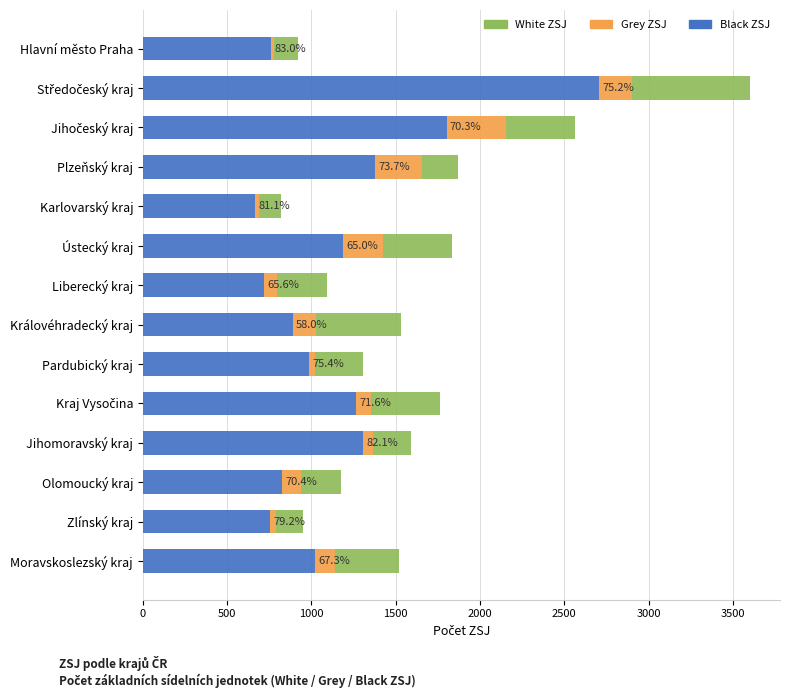

What is the maximum value for Black ZSJ?

2708